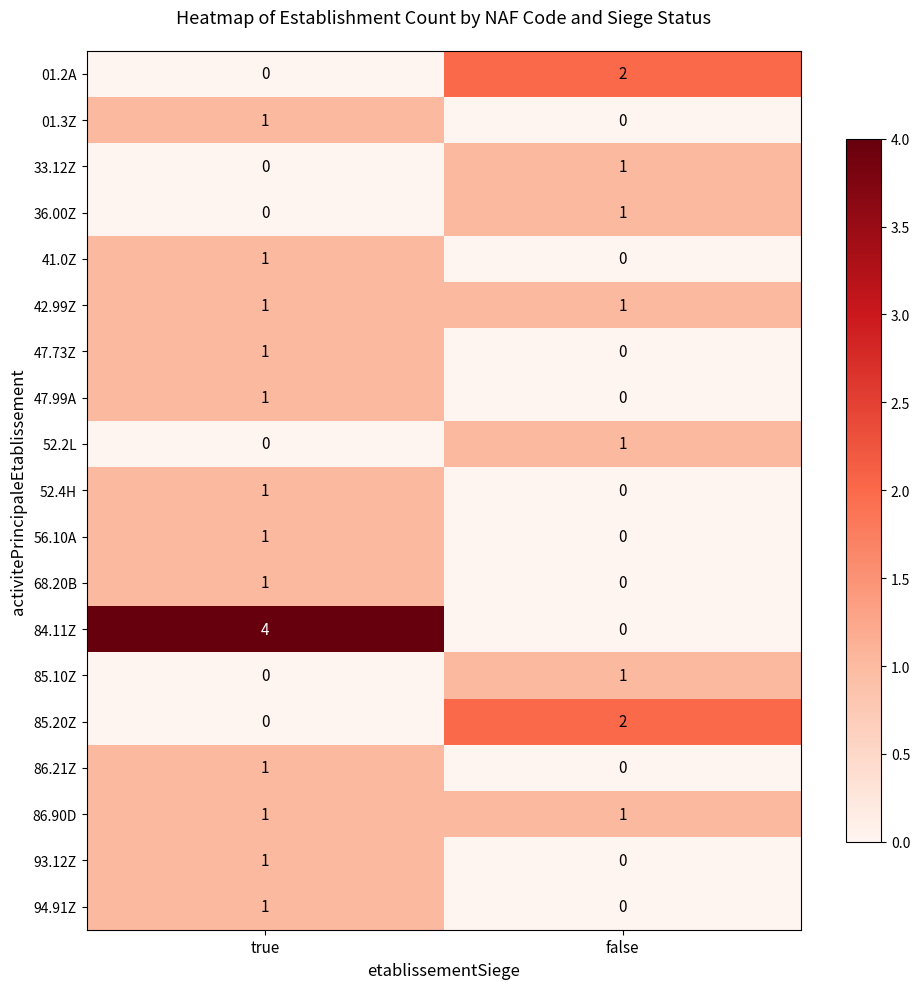

Which series has the largest range (max minus min)?

84.11Z